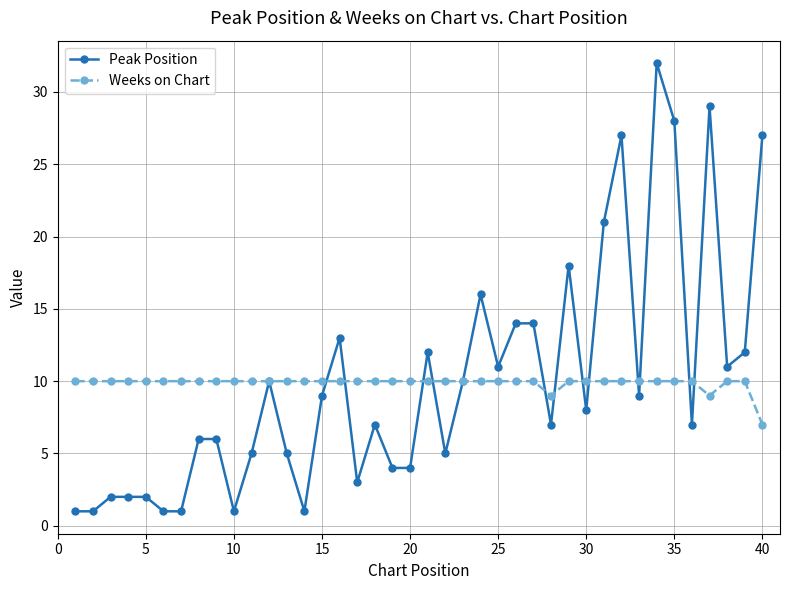

At how many categories does at least one series exceed 15?

8